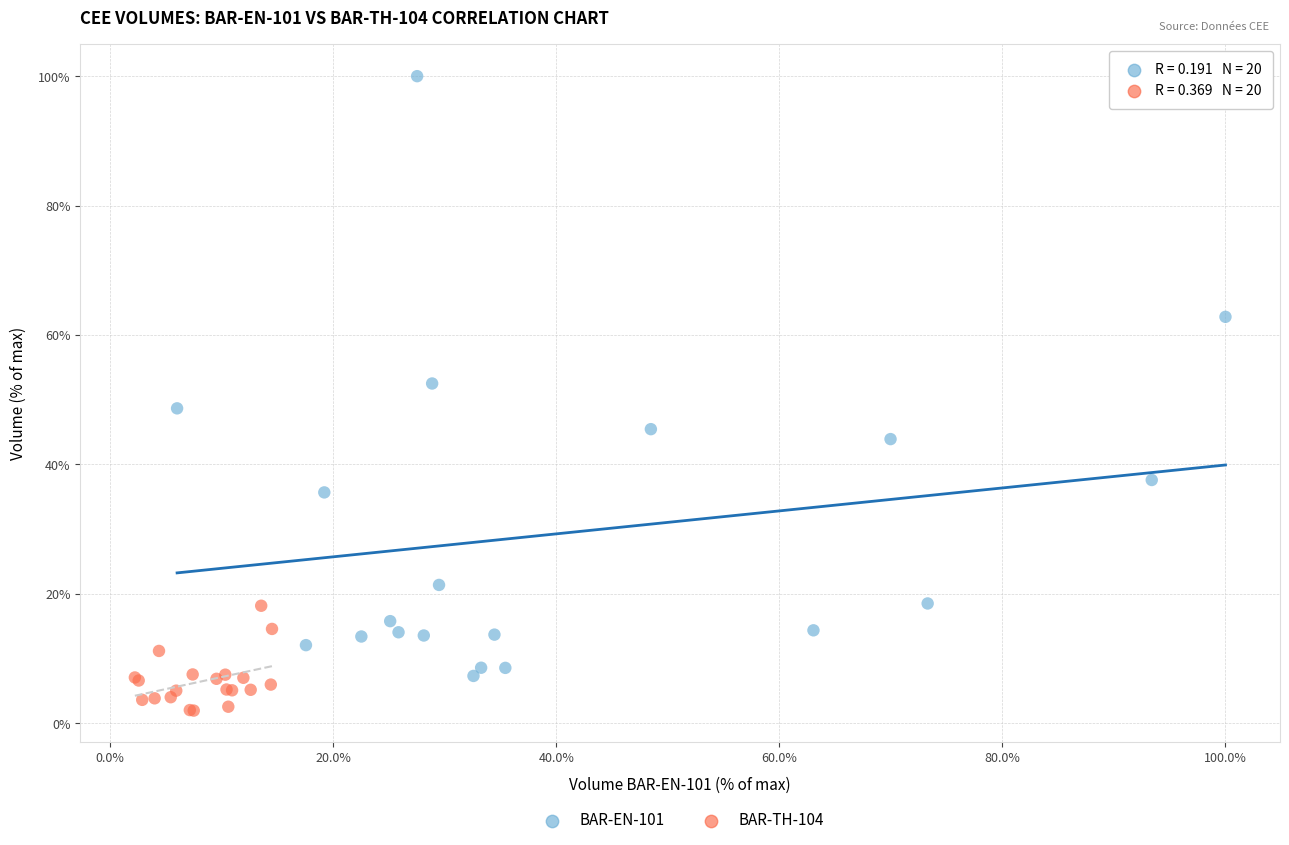

Which series has the widest spread of Y values?

BAR-EN-101